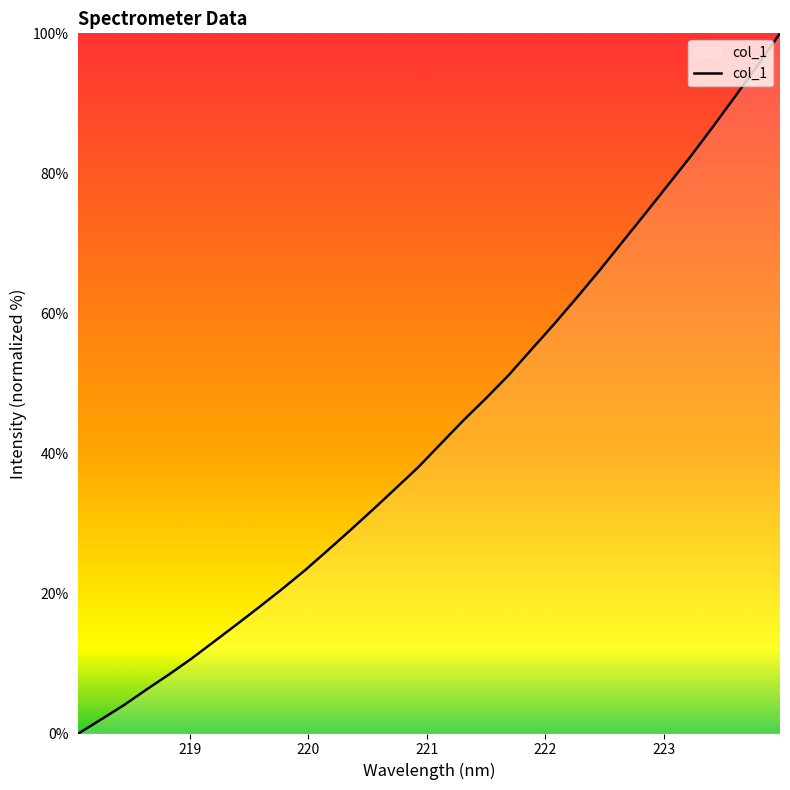

What is the greatest value displayed?

100.0